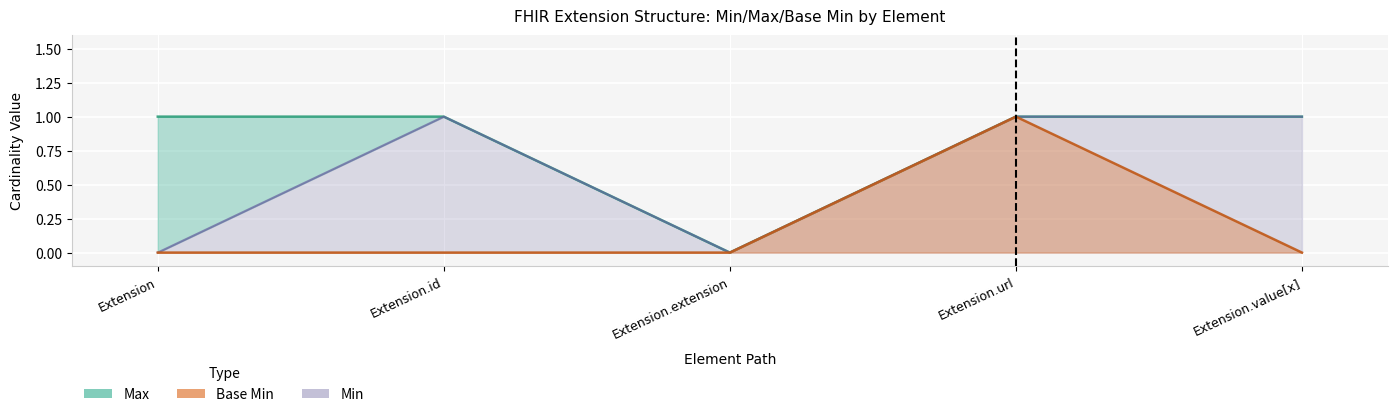

Is it true that Max equals 1 at Extension?

False